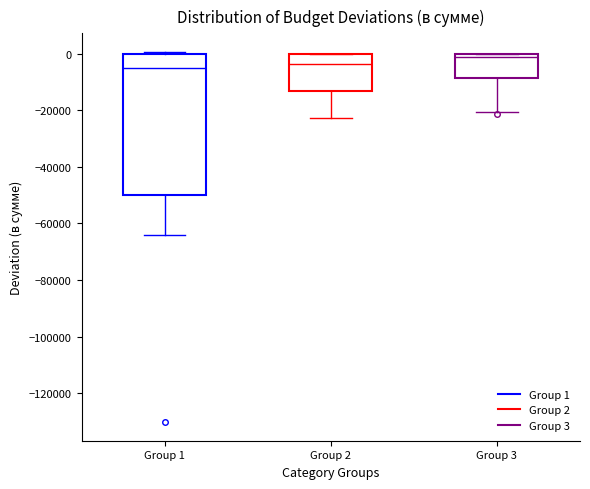

Which box is the tallest, from its lower edge to its upper edge?

Group 1